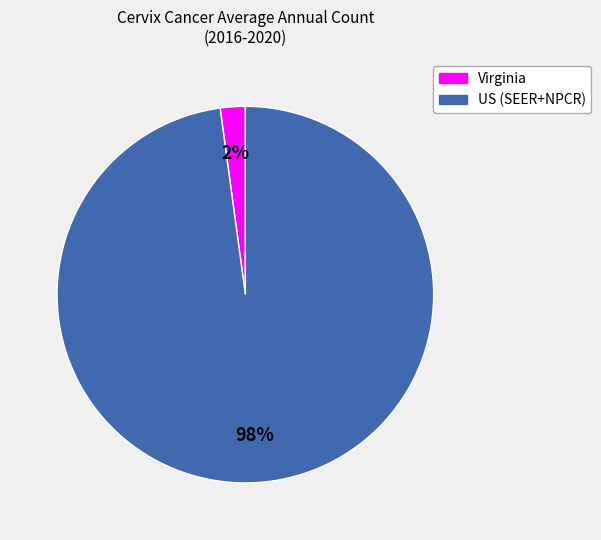

Which slice is the largest?

US (SEER+NPCR)